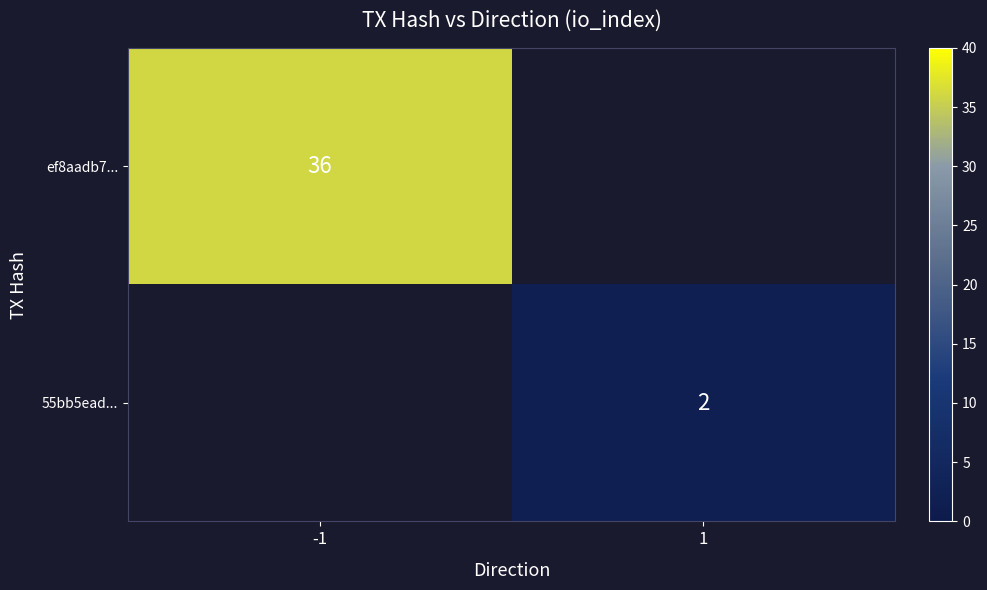

The value of ef8aadb7... at -1 is 36. True or false?

True